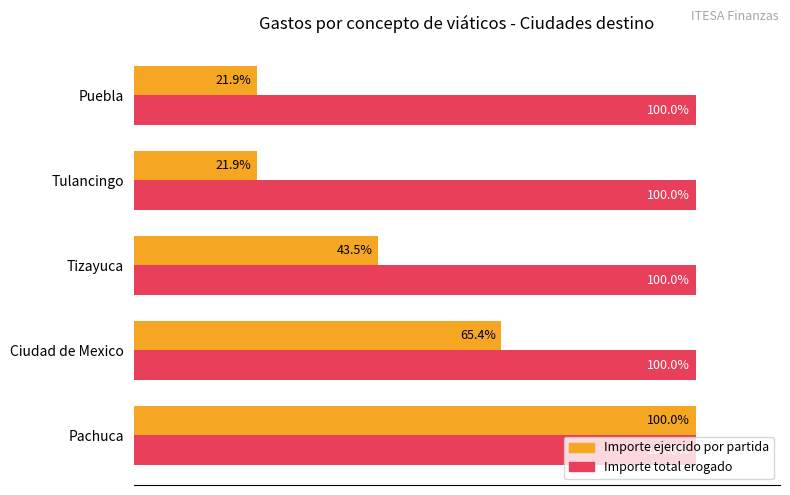

At which category is the sum across all series the highest?

Pachuca